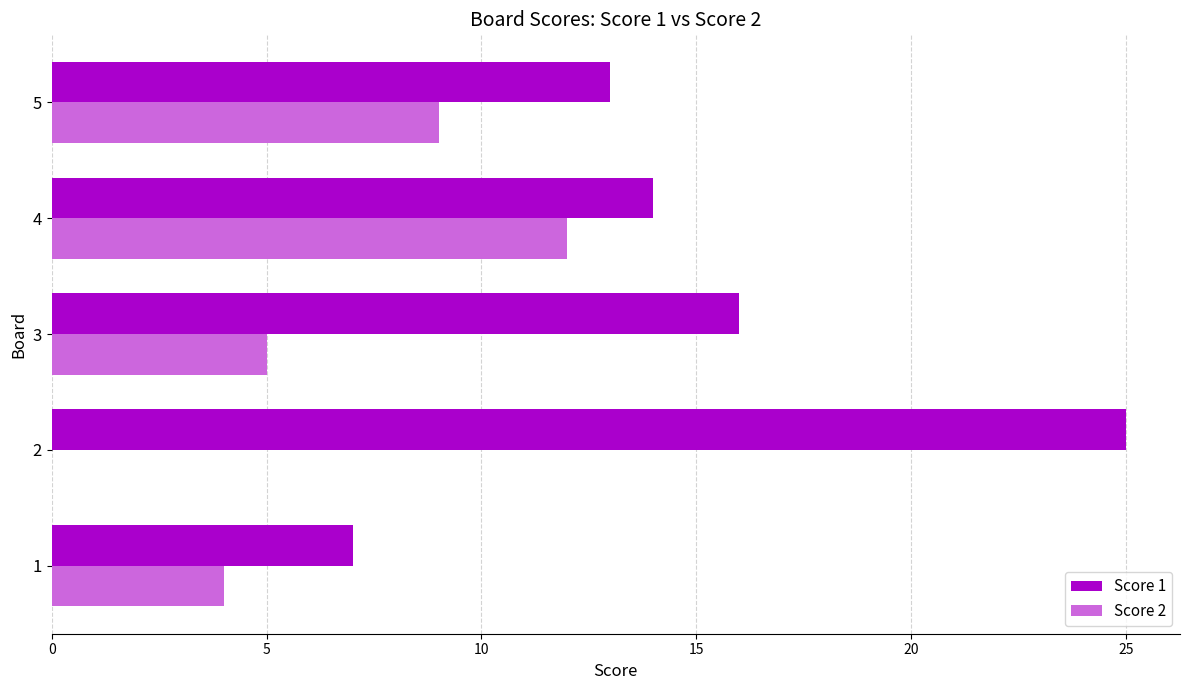

What is the sum of all Score 1 values?

75